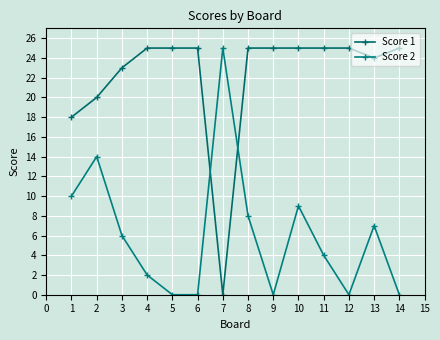

List the series in order of their overall mean, lowest first.

Score 2, Score 1